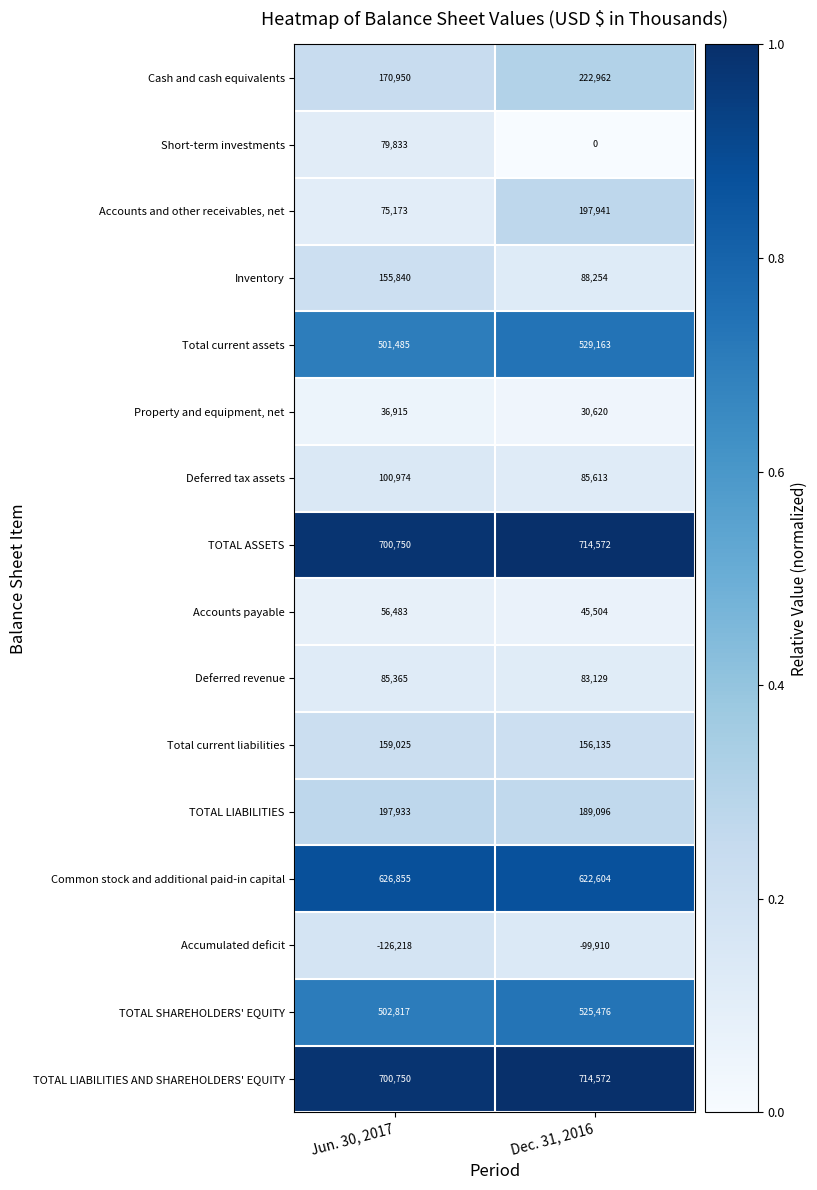

Is the value of Accounts payable at Dec. 31, 2016 greater than the value of Deferred tax assets at Dec. 31, 2016?

No